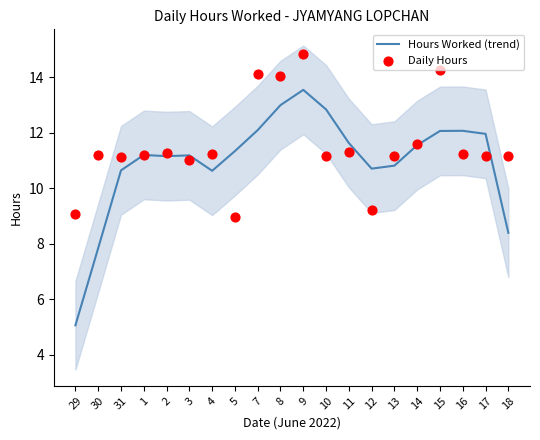

What are all the series names shown in the legend?

Hours Worked (trend), Daily Hours